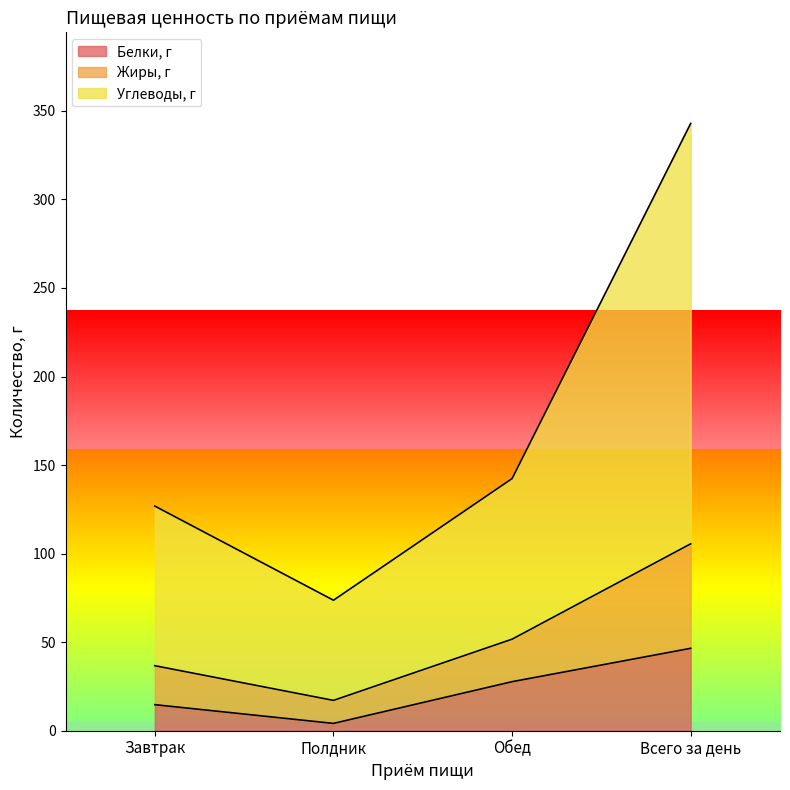

What is the spread (max minus min) of values at Обед?

114.7